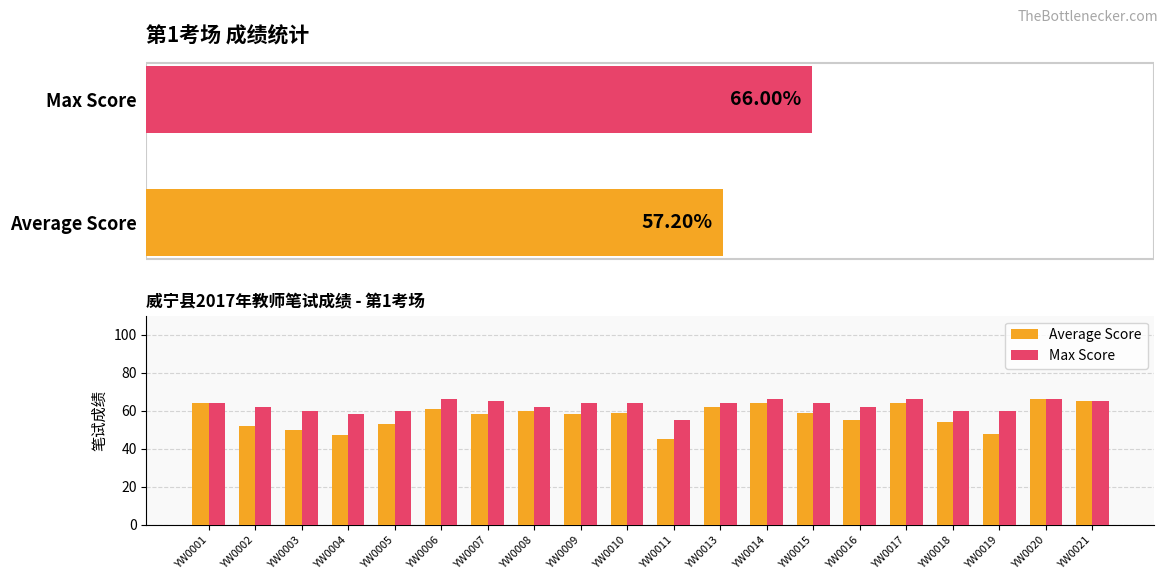

What is the average value of the Max Score series?

63